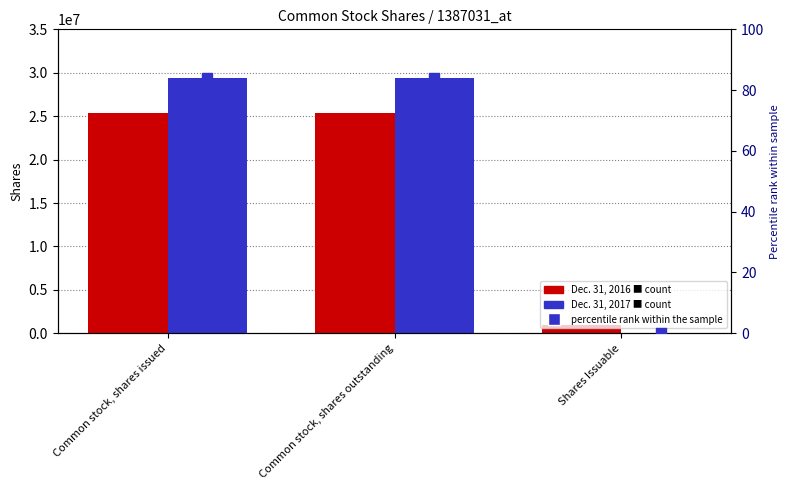

Is the value of Dec. 31, 2016 at Common stock, shares issued greater than the value of percentile rank within the sample at Shares Issuable?

Yes